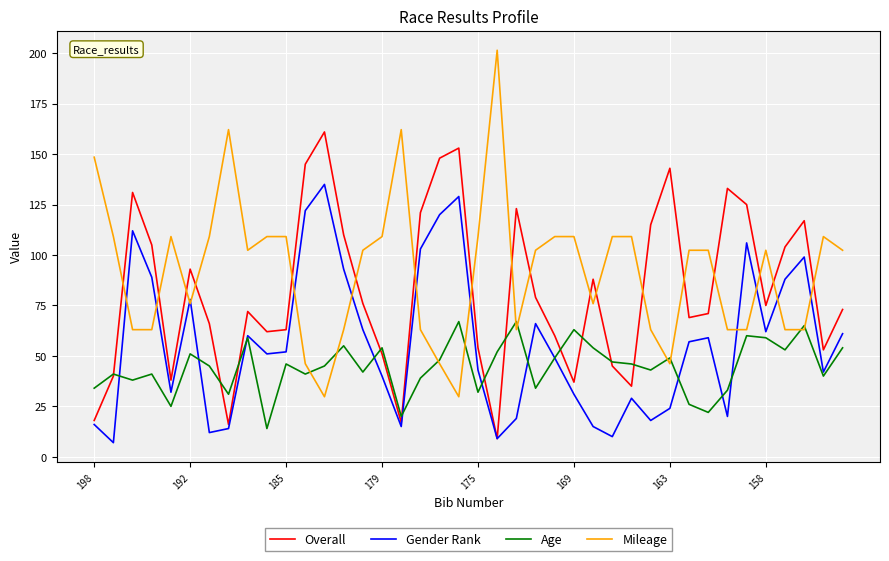

Count the number of data series in this chart.

4